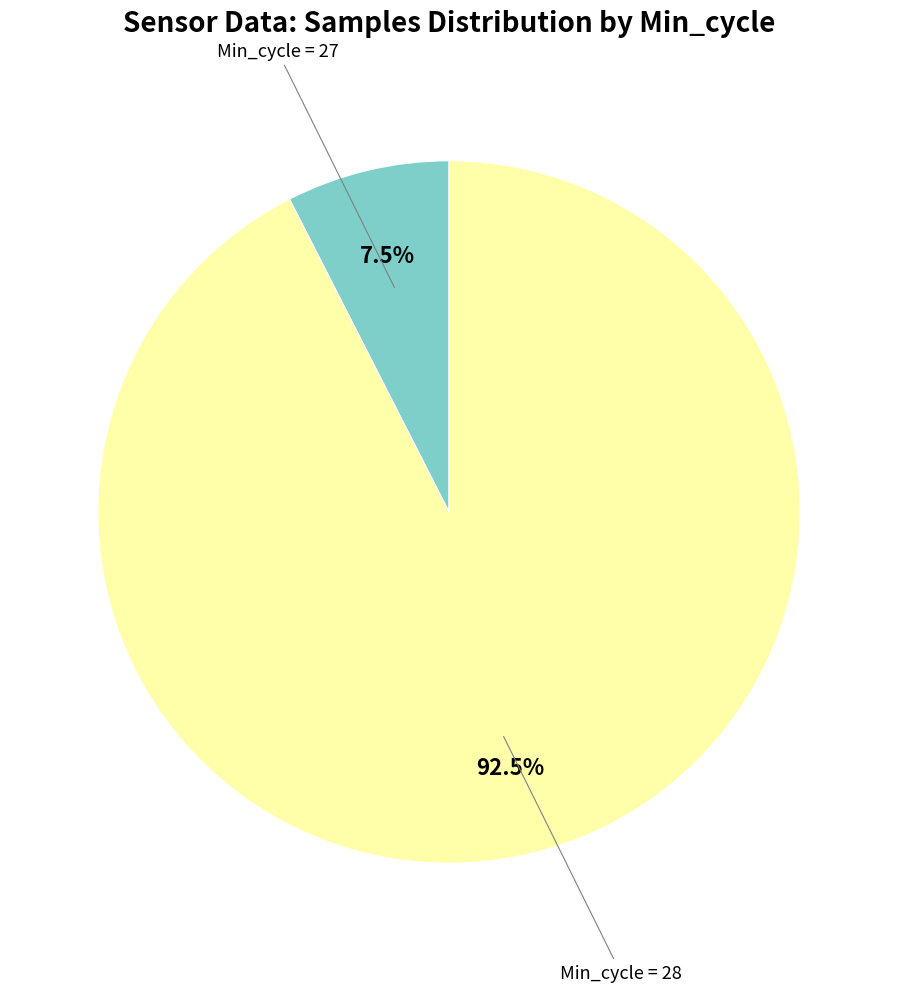

Is there a majority slice in this chart?

Yes